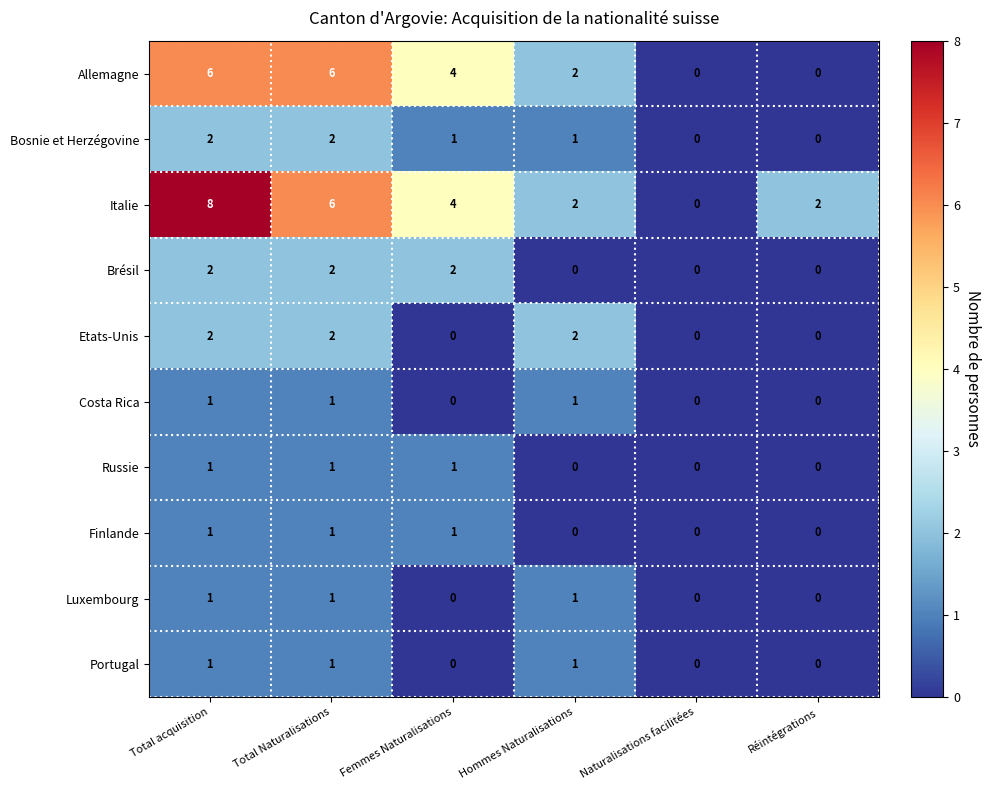

The value of Bosnie et Herzégovine at Réintégrations is 1. True or false?

False